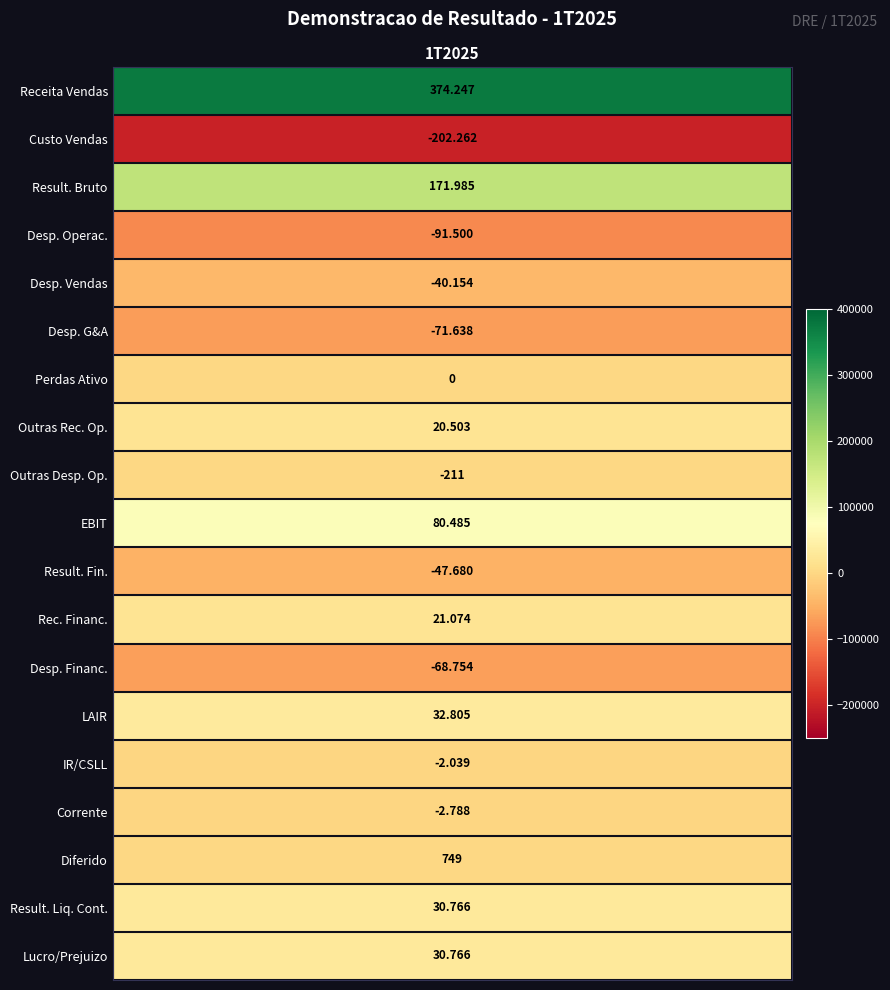

What is the sum of all values?

236354